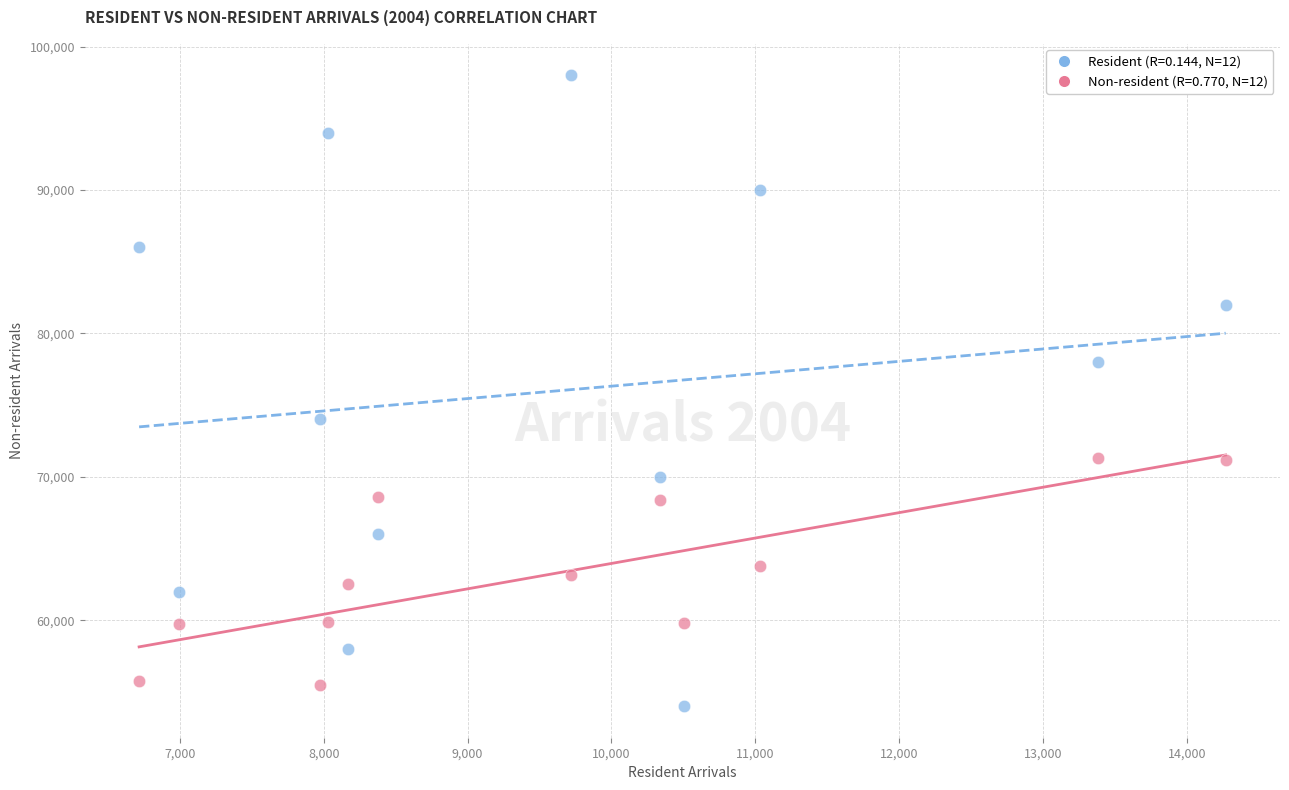

Across all data points, what is the range of Y values (max minus min)?

44000